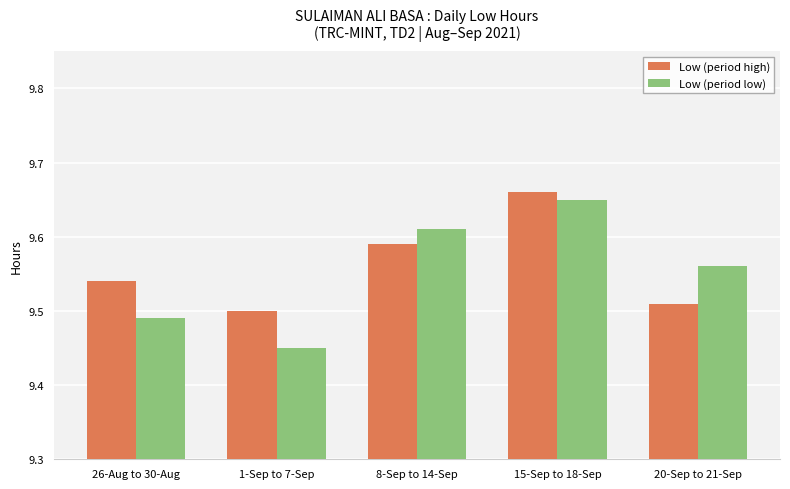

Which series changed the most between 1-Sep to 7-Sep and 15-Sep to 18-Sep?

Low (period low)